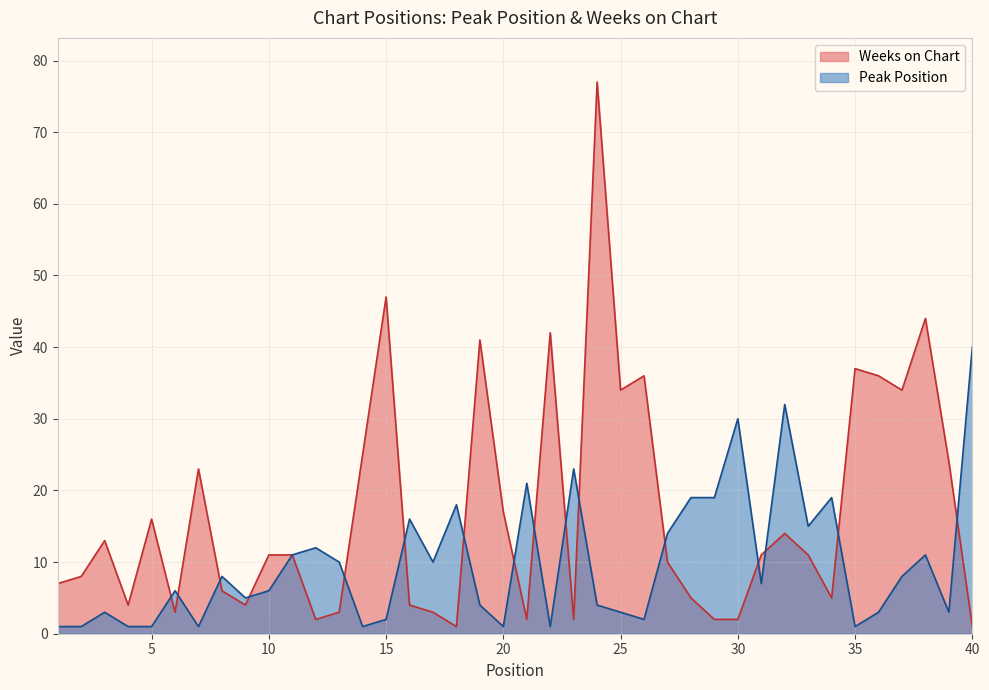

Count the number of data series in this chart.

2